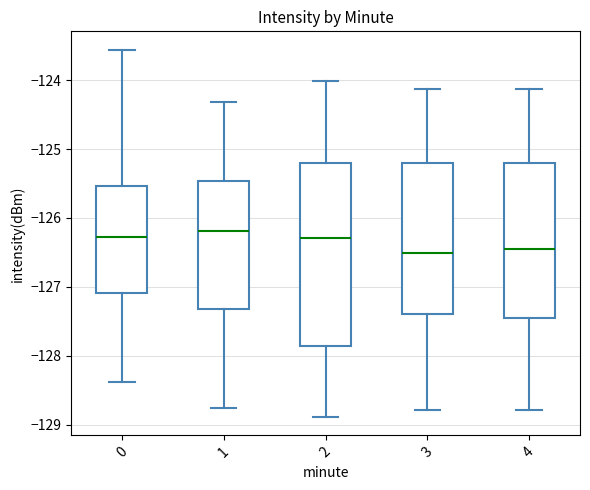

Which box is the tallest, from its lower edge to its upper edge?

2